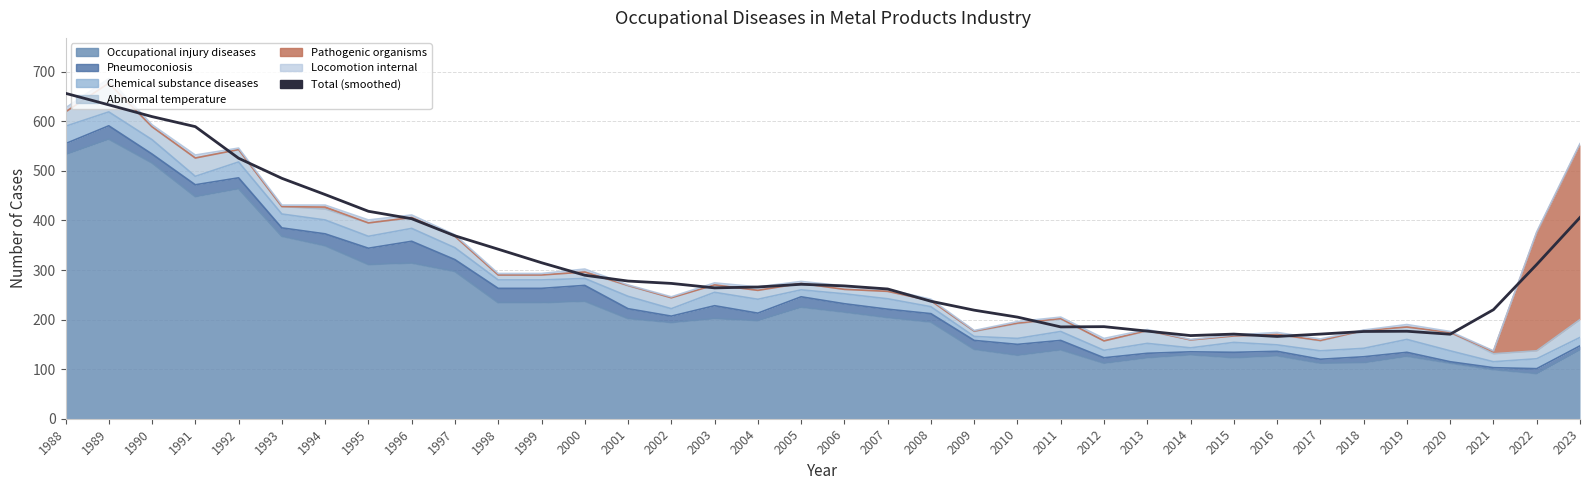

What is the maximum value shown in the chart?

656.5